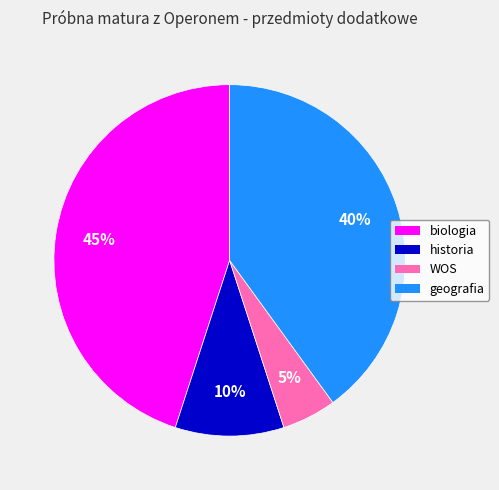

To the nearest percent, what is the difference between the largest and smallest slice percentages?

40%